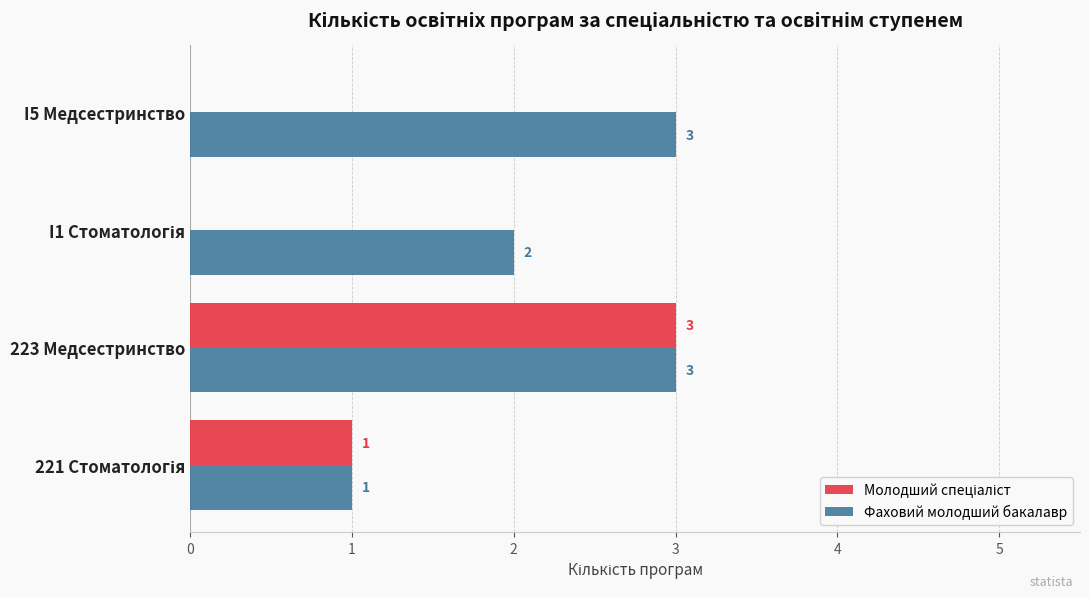

Read the Фаховий молодший бакалавр value at 223 Медсестринство.

3